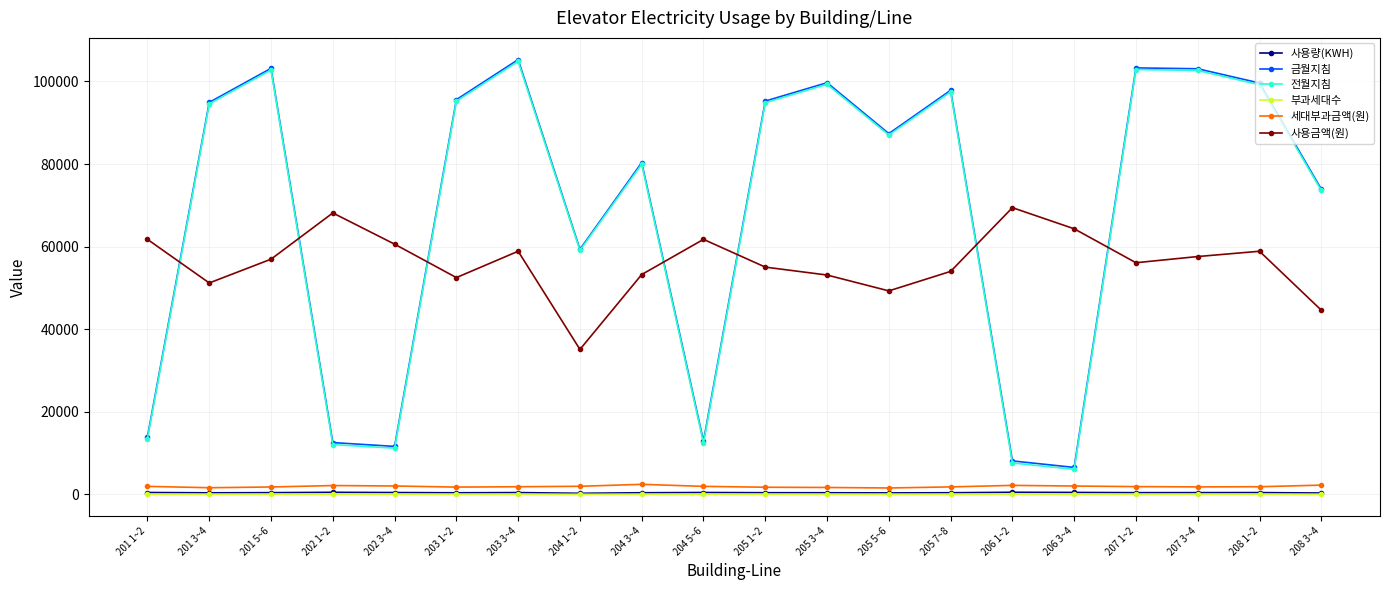

What is the maximum value shown in the chart?

105298